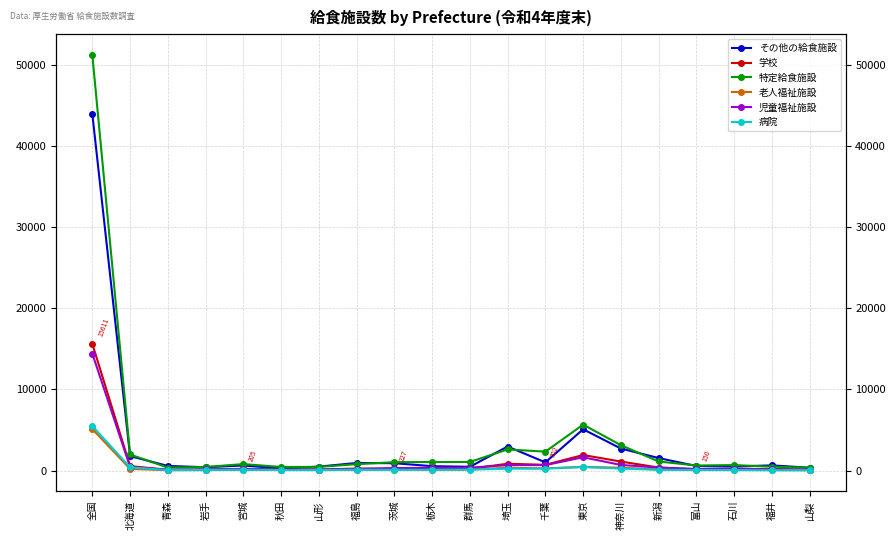

At which category does 特定給食施設 reach its first local valley?

青森